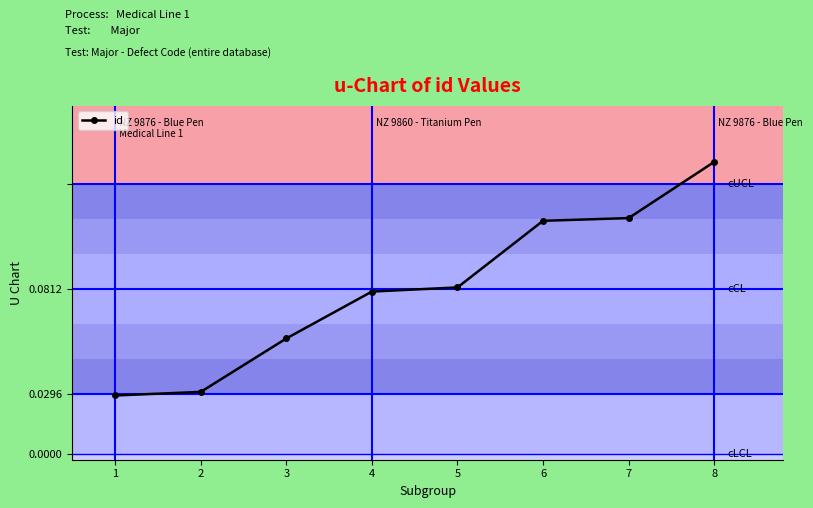

What is the smallest value displayed?

20971